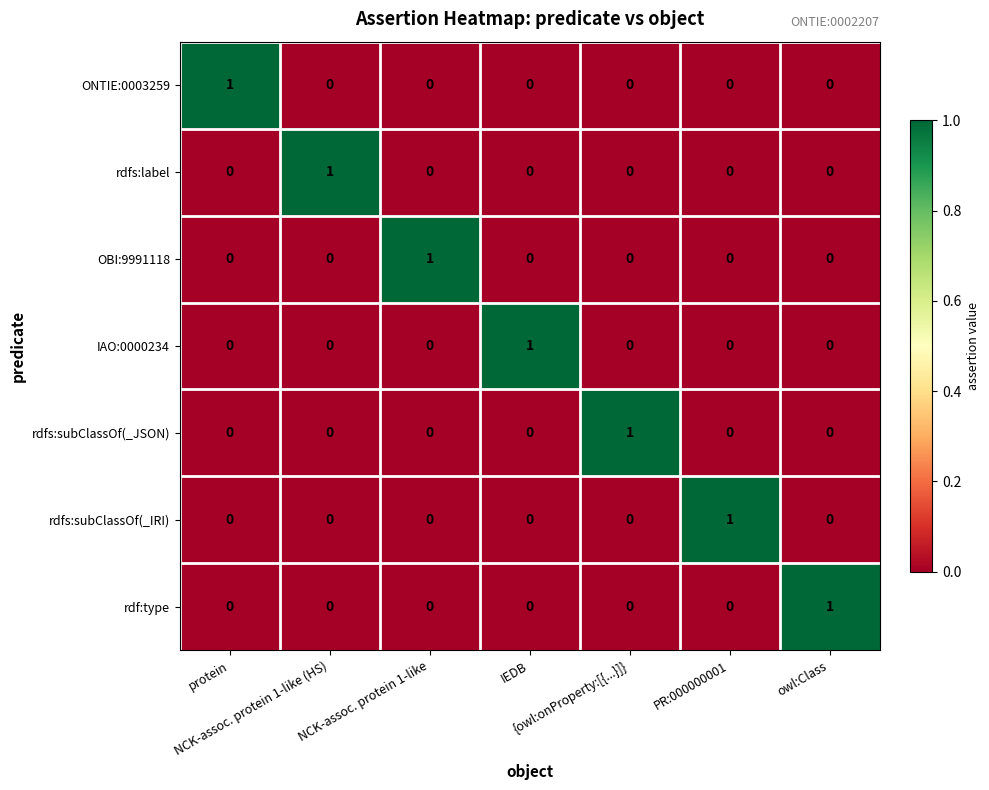

Count the rdfs:subClassOf(_JSON) values in the range 0 to 1.

7